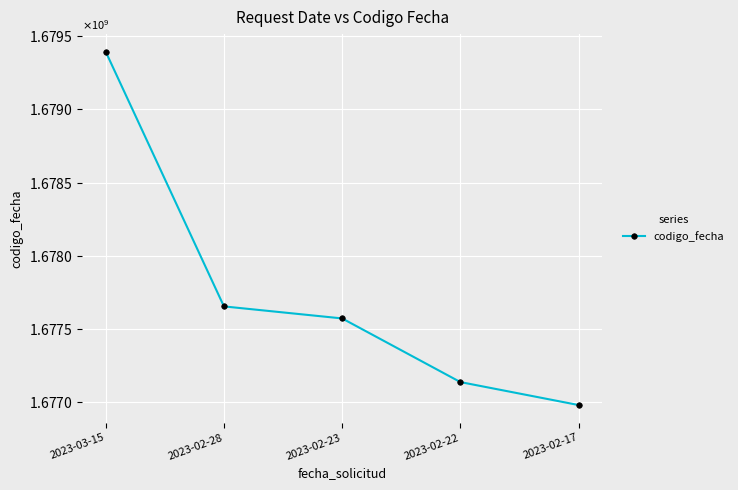

What is the change in value from 2023-02-23 to 2023-02-17?

-591229